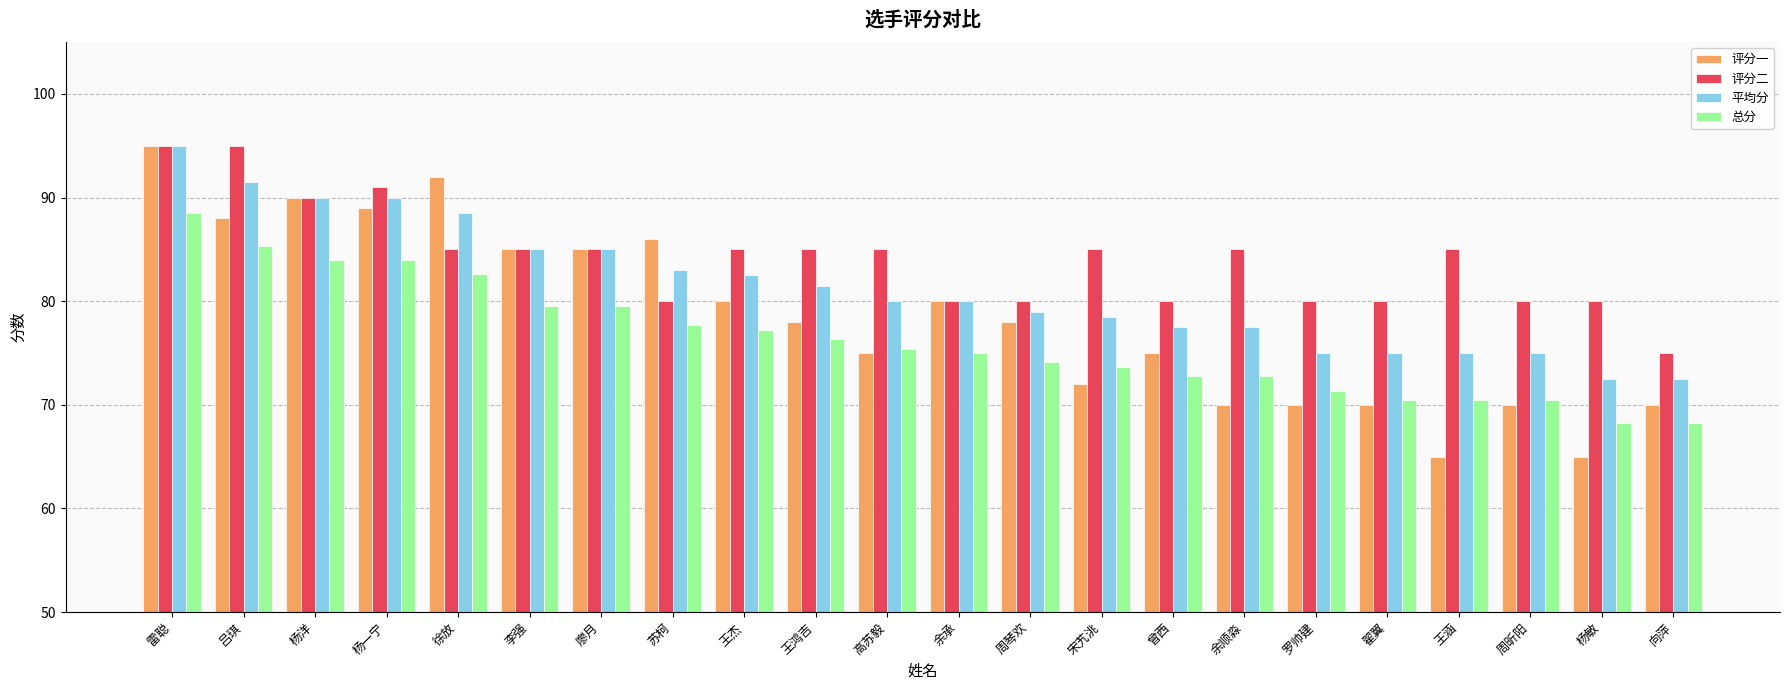

What is the label of the 6th bar from the right?

罗帅建